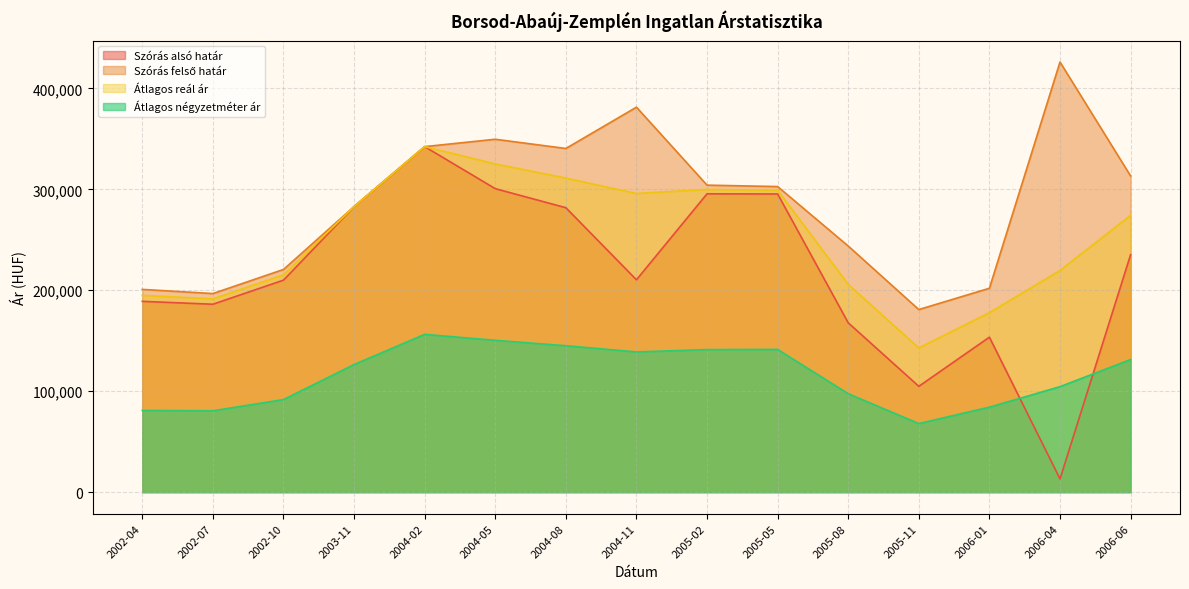

True or false: Átlagos négyzetméter ár and Szórás felső határ cross at least once.

False